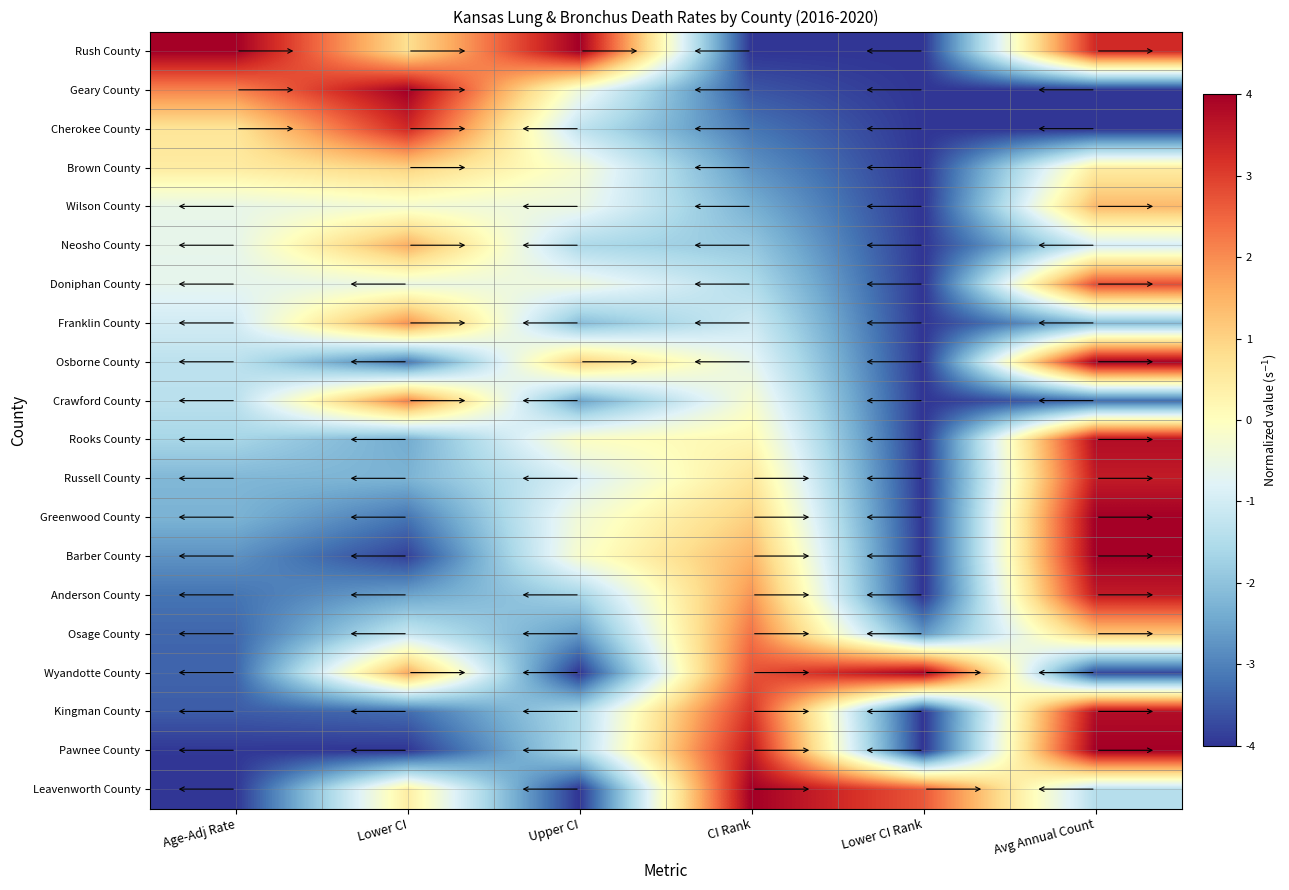

Between Avg Annual Count and CI Rank, which is larger?

Avg Annual Count